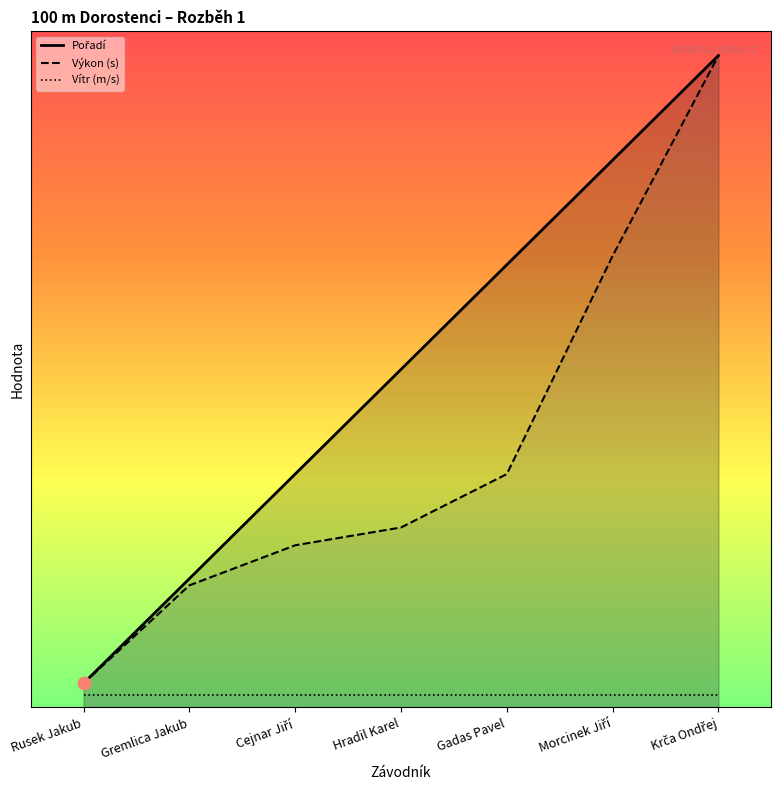

Which series contains the lowest Y value?

Pořadí